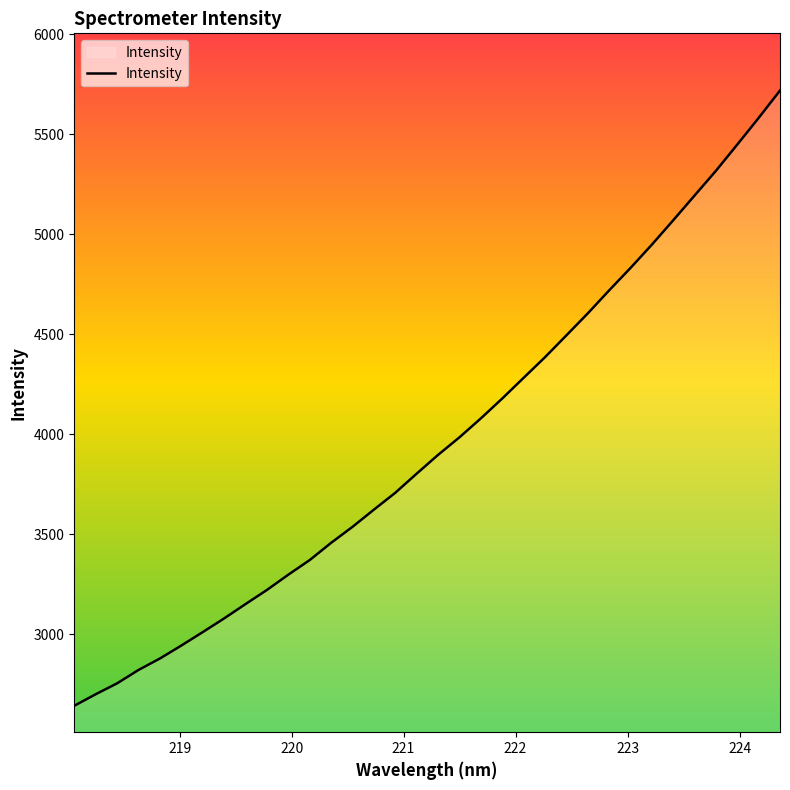

What is the greatest value displayed?

5719.7